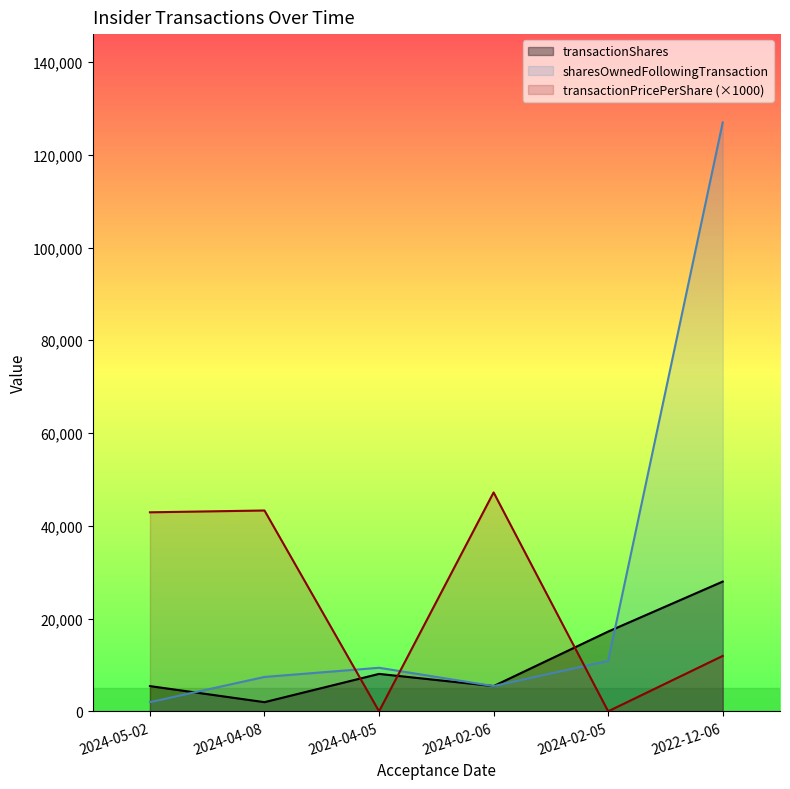

Reading right to left, what are all the values shown in this chart?

transactionShares: 2022-12-06=27974.0	2024-02-05=17199.0	2024-02-06=5440.0	2024-04-05=8067.0	2024-04-08=1974.0	2024-05-02=5439.0
sharesOwnedFollowingTransaction: 2022-12-06=126973.0	2024-02-05=10879.0	2024-02-06=5439.0	2024-04-05=9387.0	2024-04-08=7413.0	2024-05-02=1974.0
transactionPricePerShare: 2022-12-06=11946.7	2024-02-05=0.0	2024-02-06=47200.0	2024-04-05=0.0	2024-04-08=43300.0	2024-05-02=42910.0